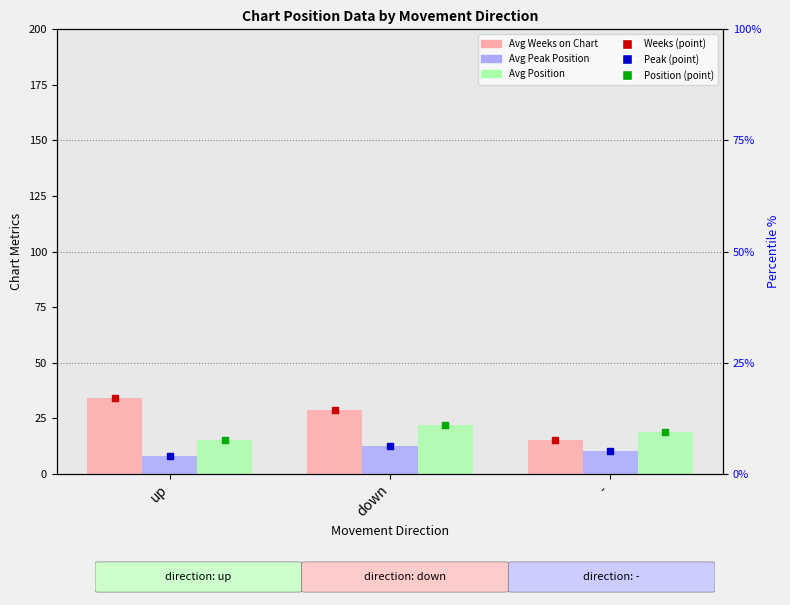

Which series has the largest total across all categories?

Avg Weeks on Chart